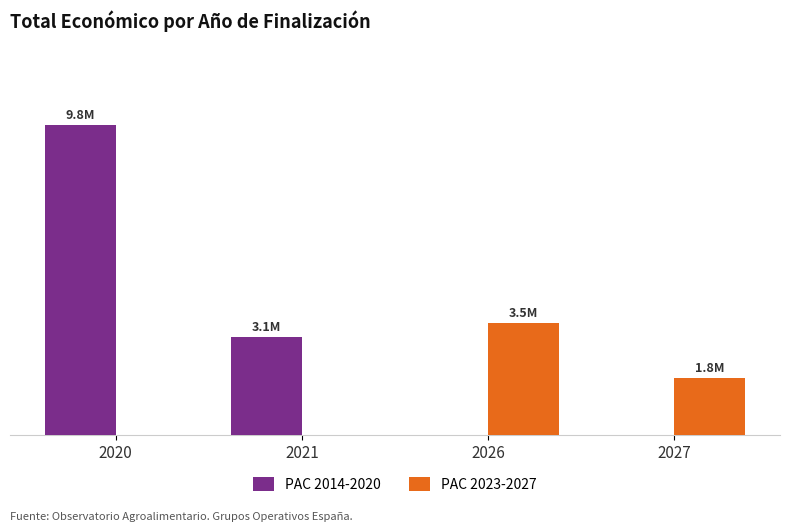

The PAC 2014-2020 series shows 3.5 at 2027. True or false?

False